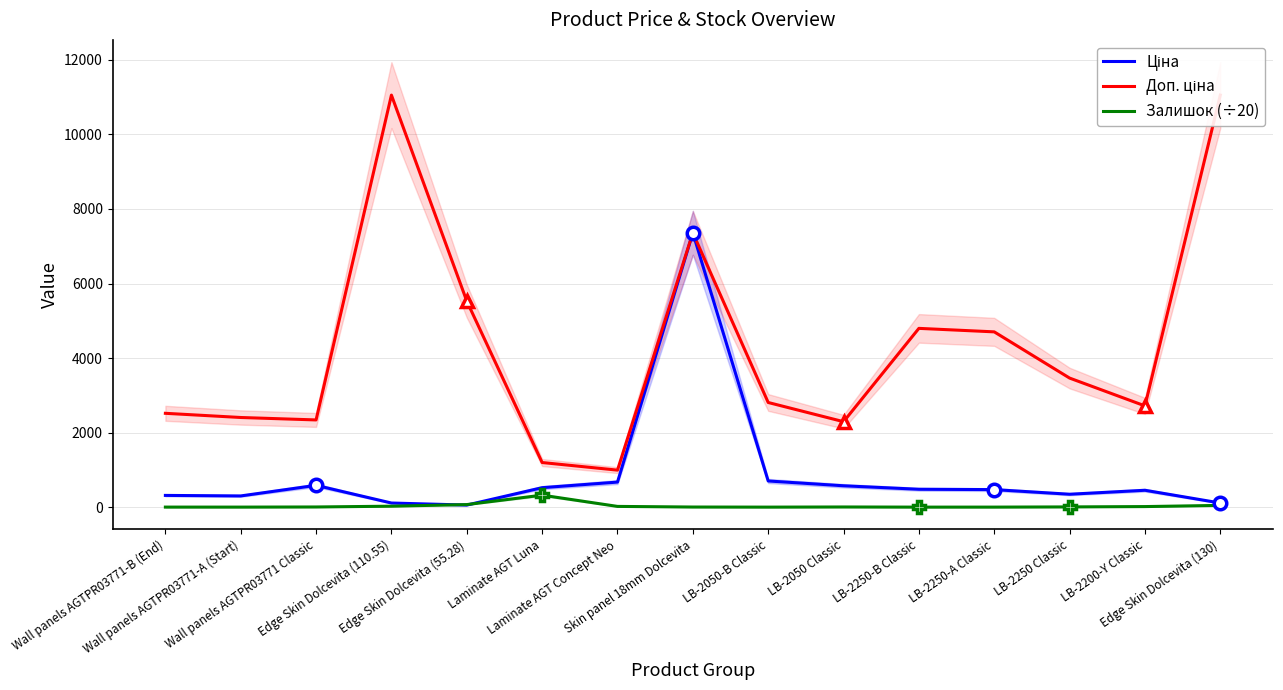

Rank the series by their maximum value, from highest to lowest.

Доп. ціна, Ціна, Залишок (÷20)